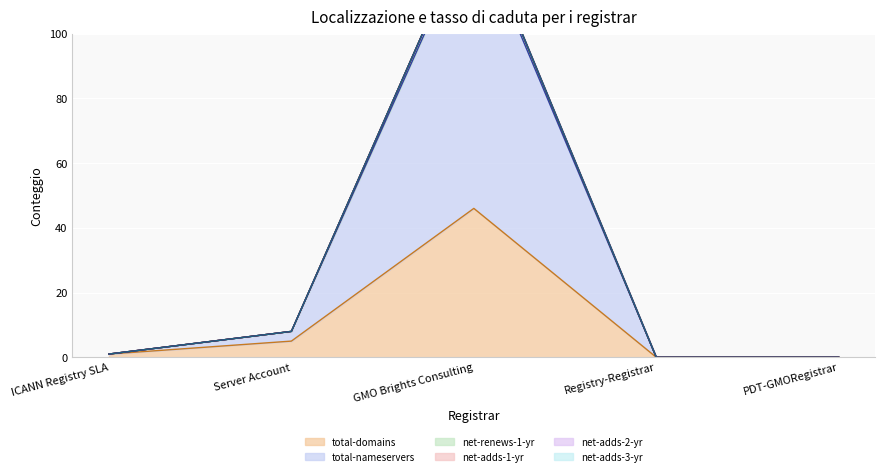

What is the spread (max minus min) of values at GMO Brights Consulting?

90